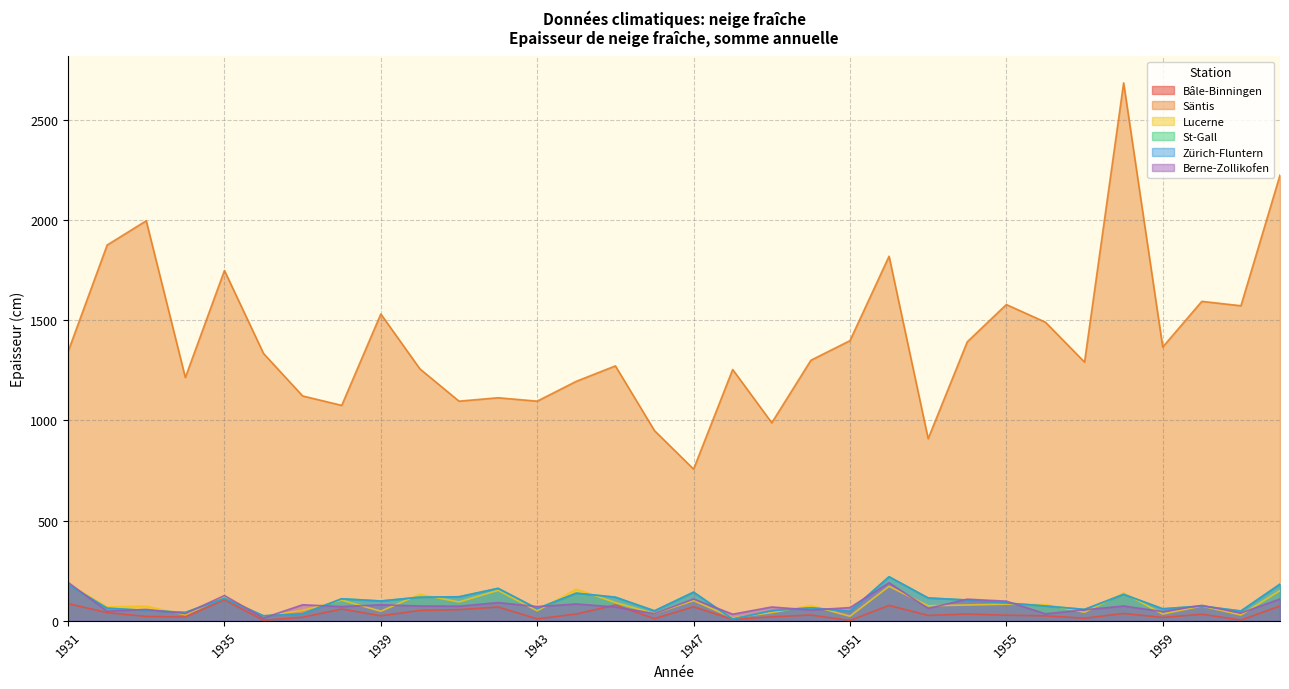

What is the average value of the Berne-Zollikofen series?

76